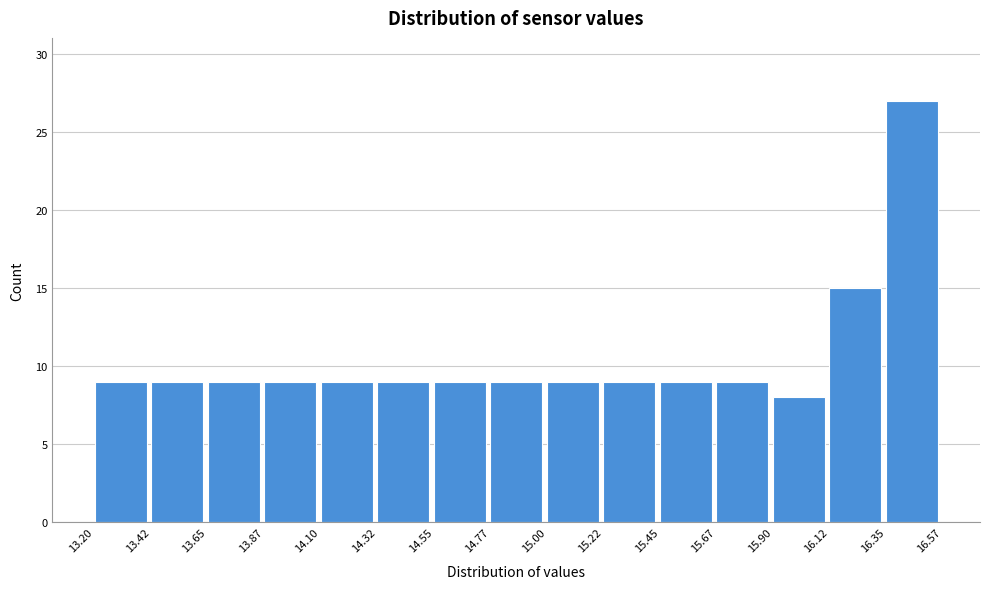

How tall is the bar that spans 13.65 to 13.87 on the x-axis? The values are not printed on the chart, so give them approximately, as read against the axis.

9